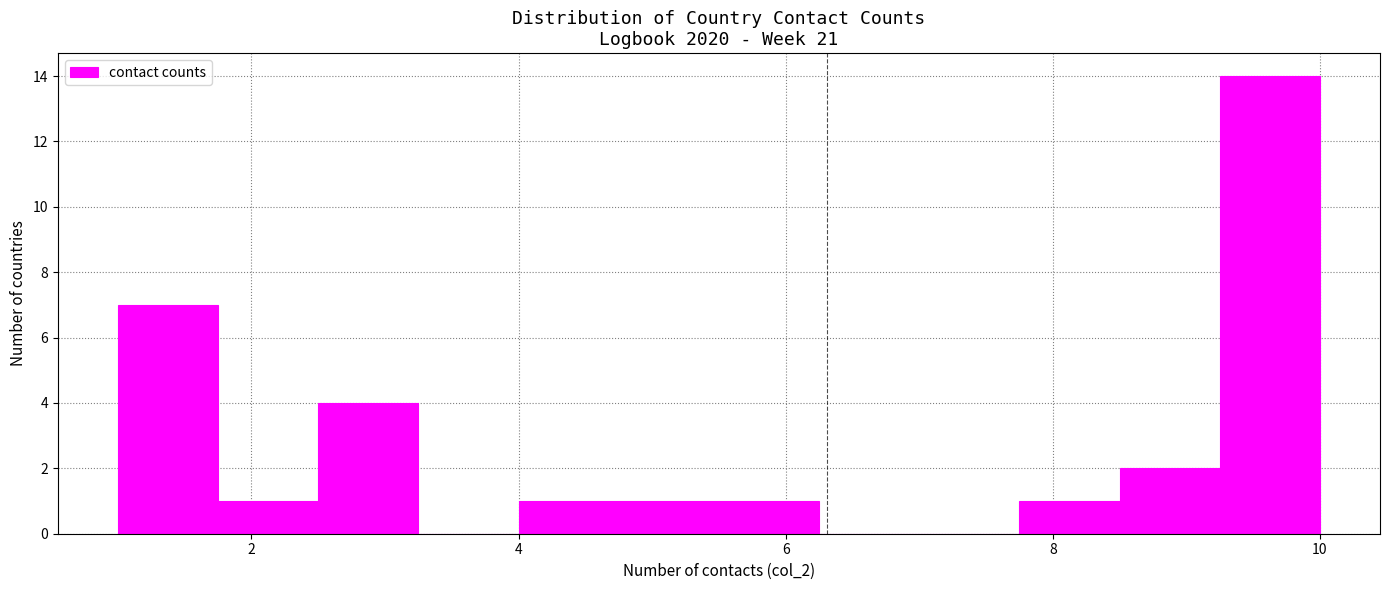

Read against the x-axis, roughly where is the centre of the tallest bar?

9.6